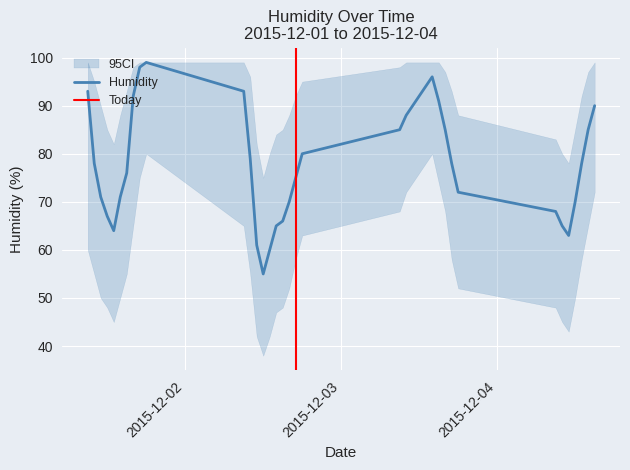

Reading left to right, transcribe all the data shown in this chart.

93	78	71	67	64	71	76	92	98	99	93	79	61	55	60	65	66	70	75	80	85	88	90	92	94	96	91	85	78	72	68	65	63	70	78	85	90